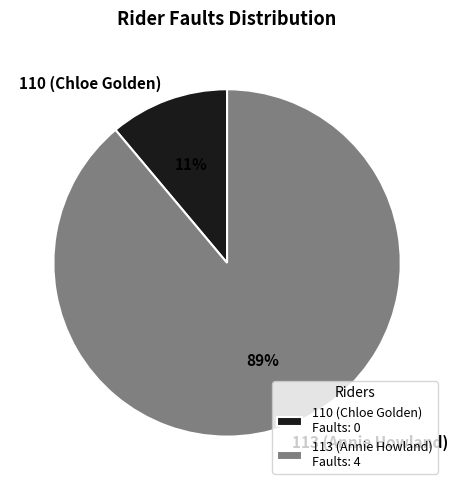

Which category has the biggest portion of the pie?

113 (Annie Howland)